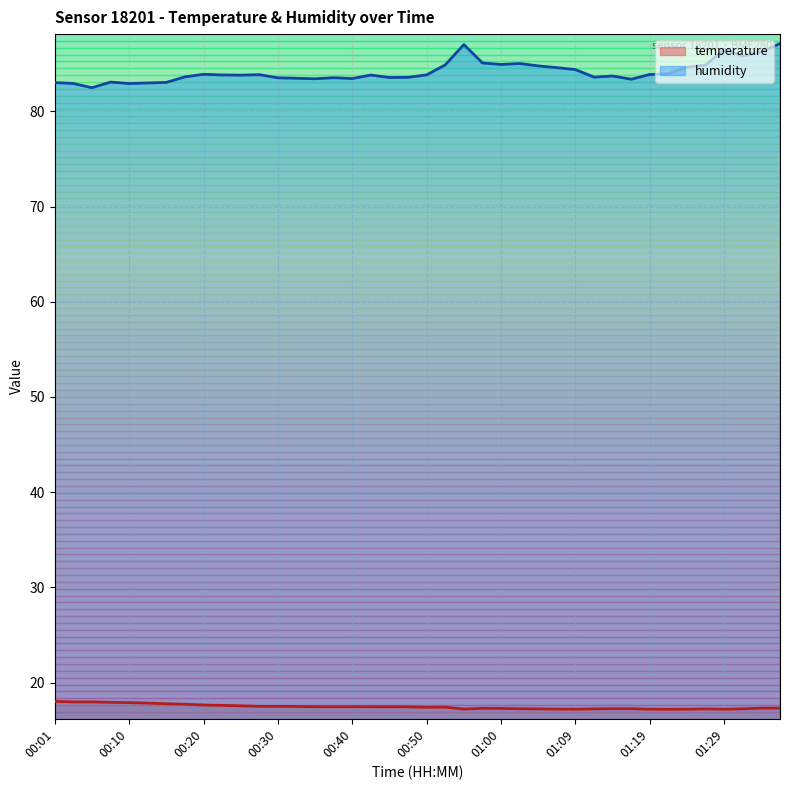

Reading left to right, list all the values displayed in this chart.

temperature: 00:01=18.0	00:03=18.0	00:06=18.0	00:08=17.9	00:10=17.9	00:13=17.9	00:15=17.8	00:18=17.7	00:20=17.6	00:23=17.6	00:25=17.6	00:27=17.5	00:30=17.5	00:32=17.5	00:35=17.5	00:37=17.5	00:40=17.5	00:42=17.5	00:45=17.5	00:47=17.4	00:50=17.4	00:52=17.4	00:55=17.2	00:57=17.3	01:00=17.3	01:02=17.2	01:05=17.2	01:07=17.2	01:09=17.2	01:12=17.2	01:14=17.3	01:17=17.3	01:19=17.2	01:22=17.2	01:24=17.2	01:27=17.2	01:29=17.2	01:32=17.2	01:34=17.3	01:37=17.3
humidity: 00:01=83.0	00:03=82.9	00:06=82.5	00:08=83.1	00:10=82.9	00:13=83.0	00:15=83.0	00:18=83.6	00:20=83.9	00:23=83.8	00:25=83.8	00:27=83.8	00:30=83.5	00:32=83.5	00:35=83.4	00:37=83.5	00:40=83.4	00:42=83.8	00:45=83.5	00:47=83.6	00:50=83.8	00:52=84.9	00:55=87.0	00:57=85.1	01:00=84.9	01:02=85.0	01:05=84.8	01:07=84.6	01:09=84.4	01:12=83.6	01:14=83.7	01:17=83.4	01:19=83.9	01:22=84.0	01:24=84.6	01:27=84.9	01:29=86.5	01:32=85.8	01:34=86.3	01:37=87.1